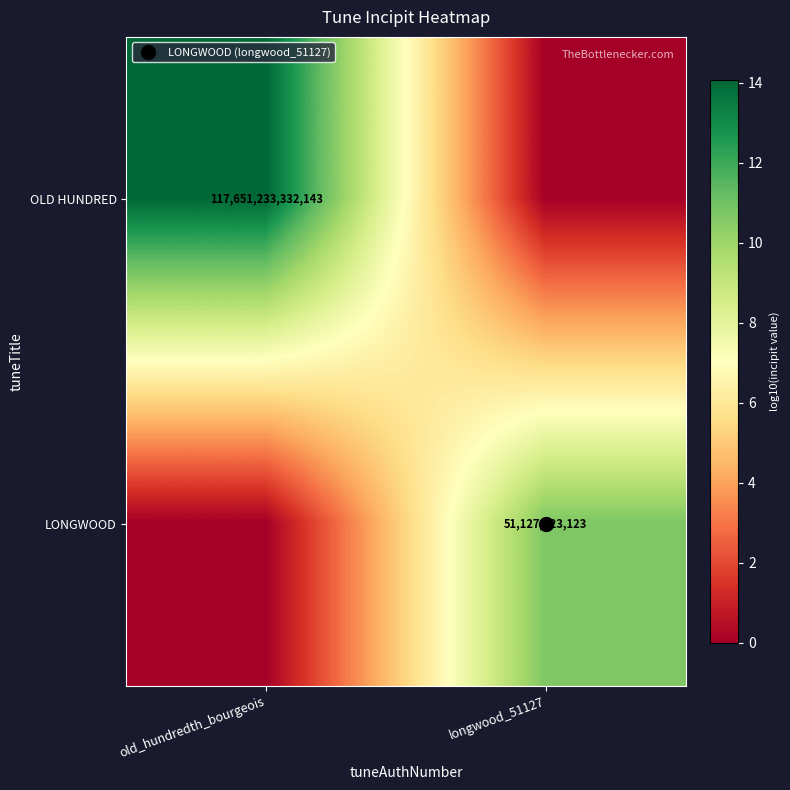

List the labels in order of LONGWOOD value, smallest first.

old_hundredth_bourgeois, longwood_51127